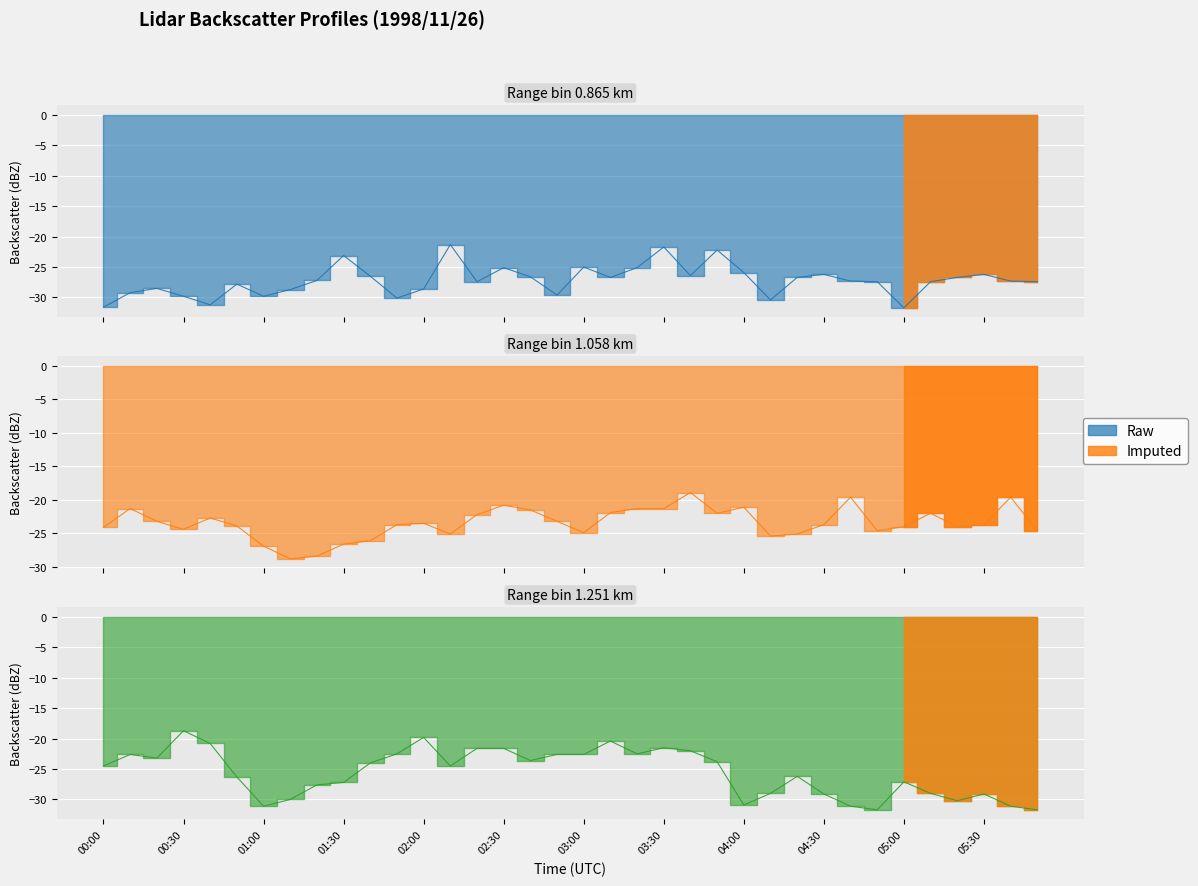

In 1.251, how many points are lower than both neighbors (excluding endpoints)?

8